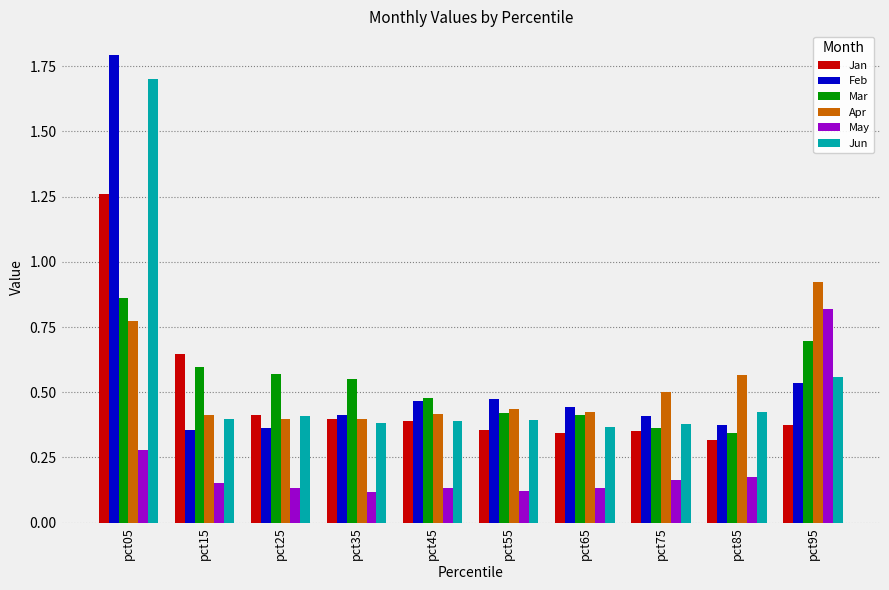

Between pct25 and pct85, which series saw the biggest shift?

Mar